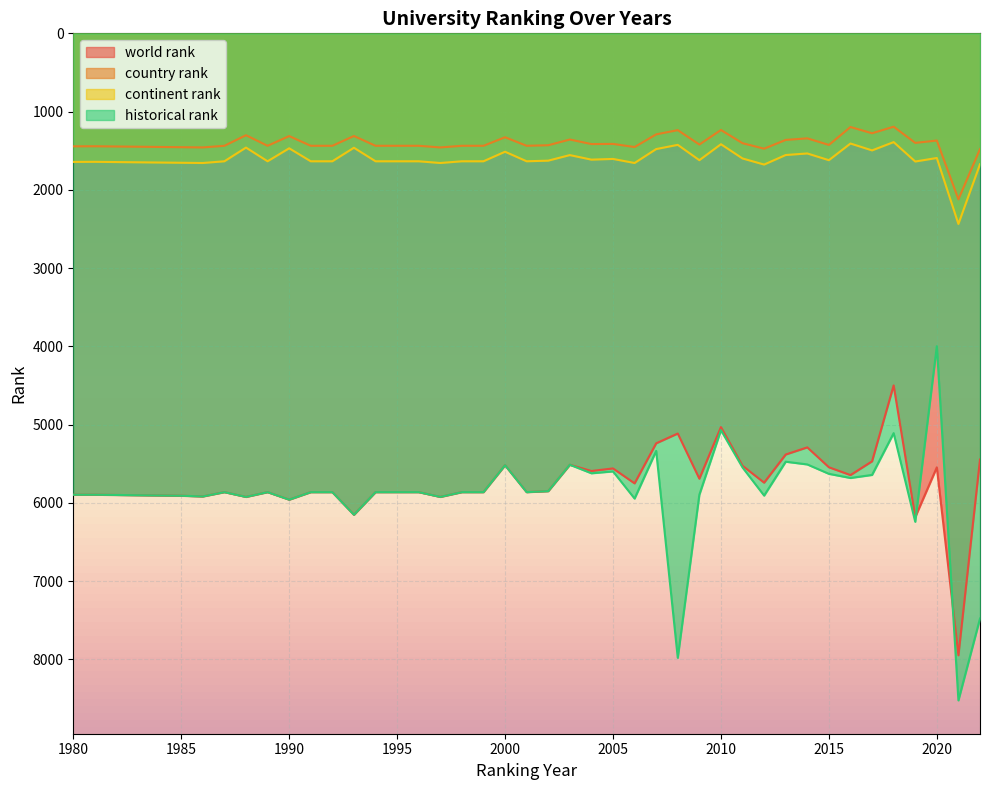

Which category has the lowest value in the historical rank series?

2020